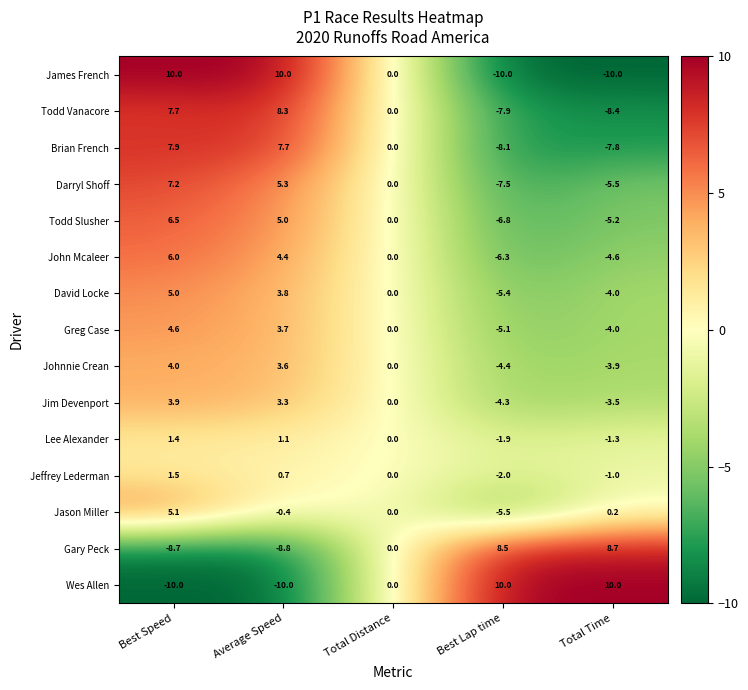

What is the difference between the highest and lowest values at Best Speed?

20.0